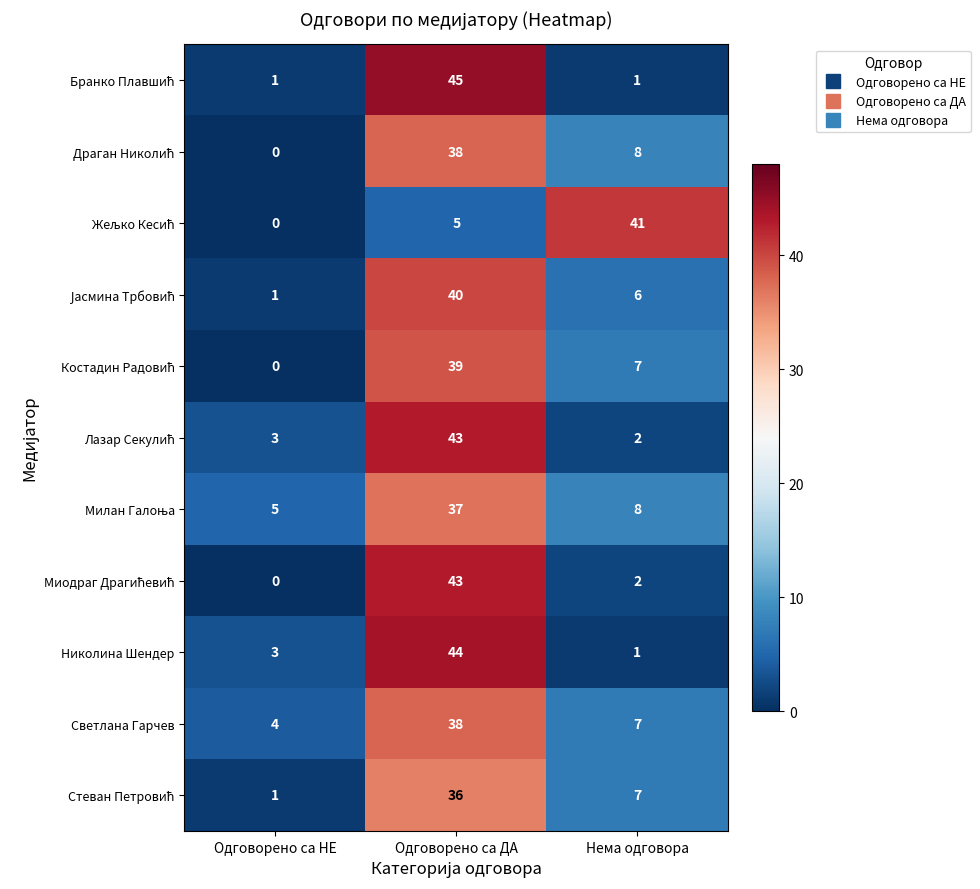

What is the maximum value shown in the chart?

45